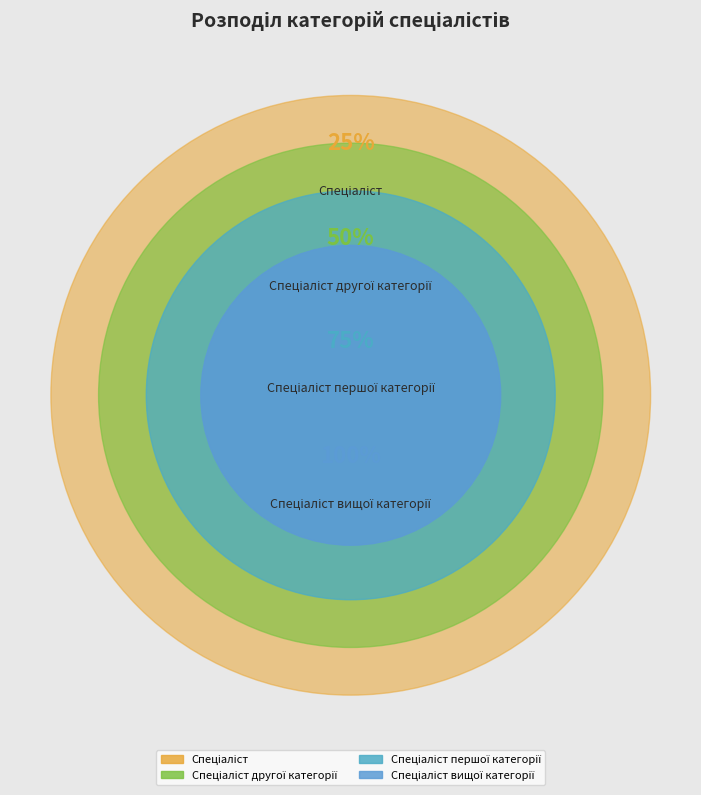

Which category has the biggest portion of the pie?

Спеціаліст вищої категорії